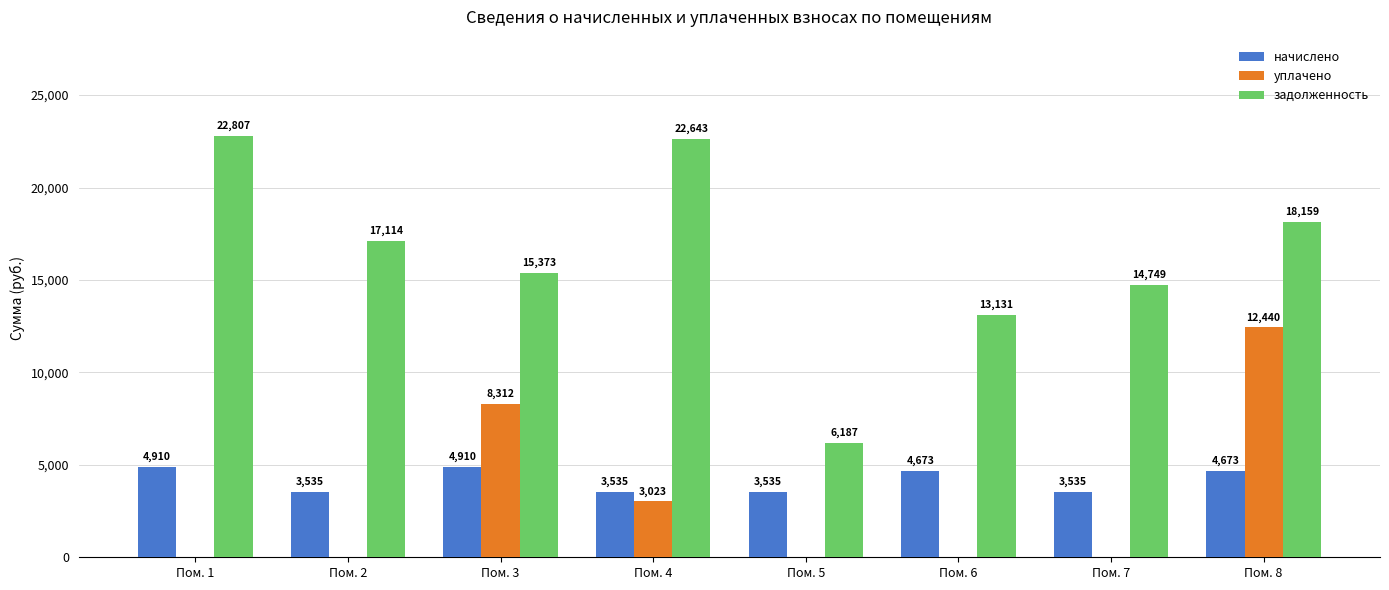

Is it true that задолженность equals 9459.2 at Пом. 3?

False